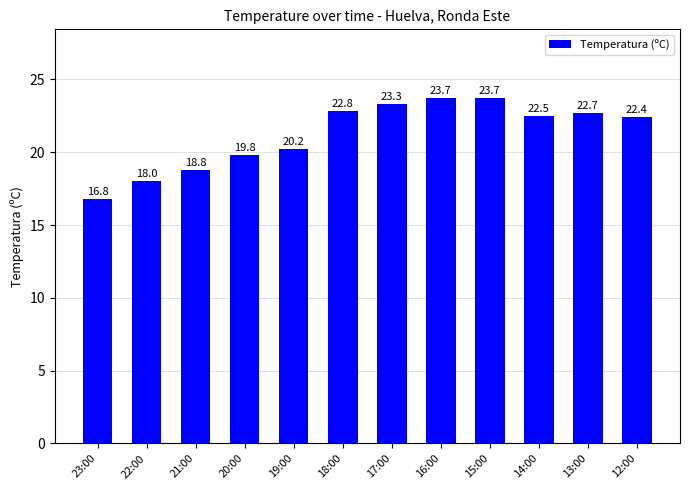

What is the label of the 7th bar from the right?

18:00